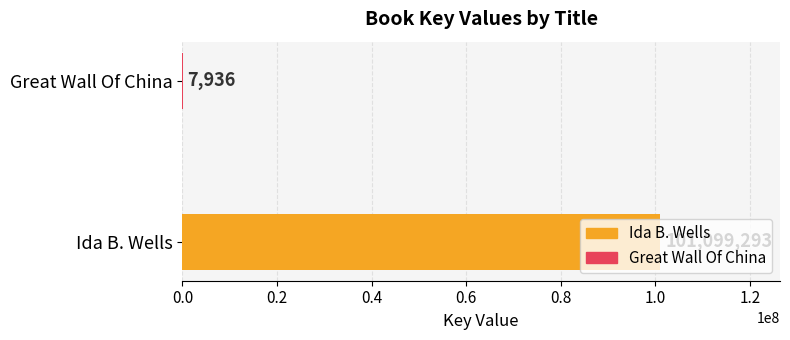

Between Great Wall Of China and Ida B. Wells, which is larger?

Ida B. Wells